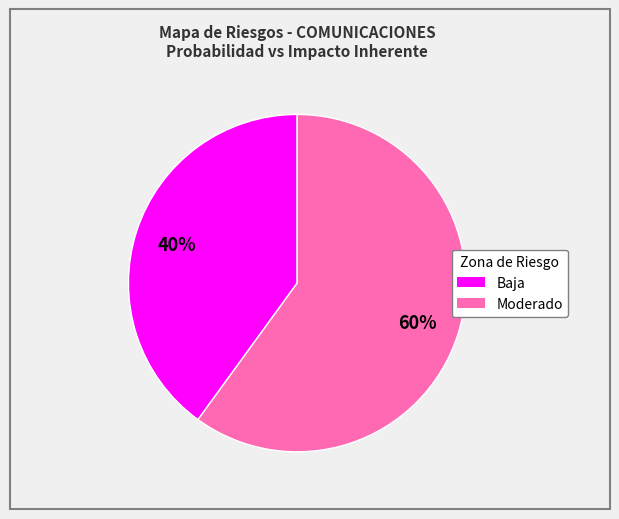

Which slice is the largest?

Moderado